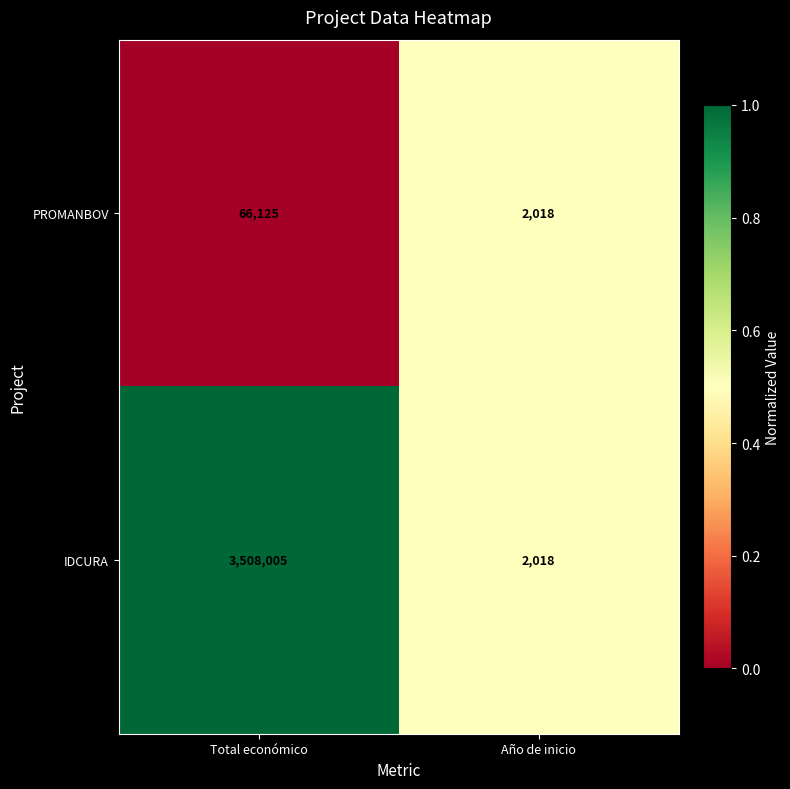

Which series has the largest total across all categories?

IDCURA